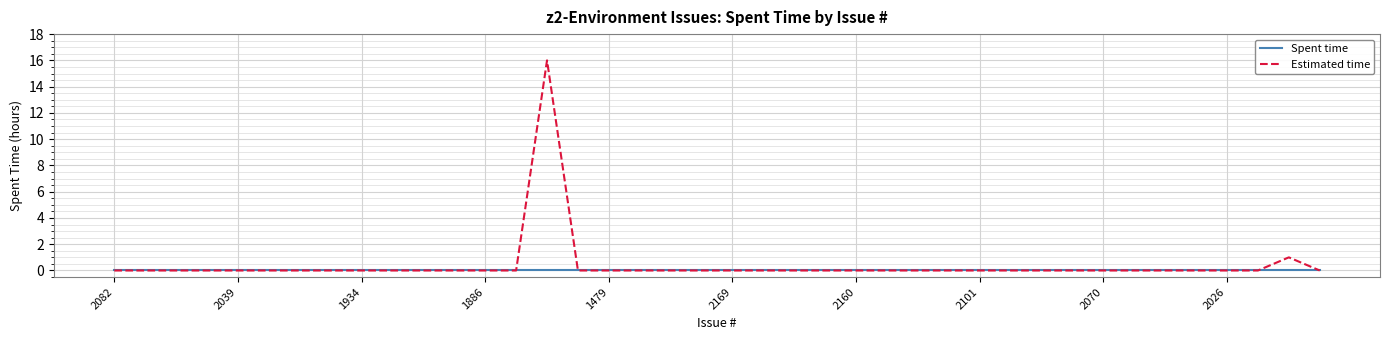

What is the maximum value for Estimated time?

16